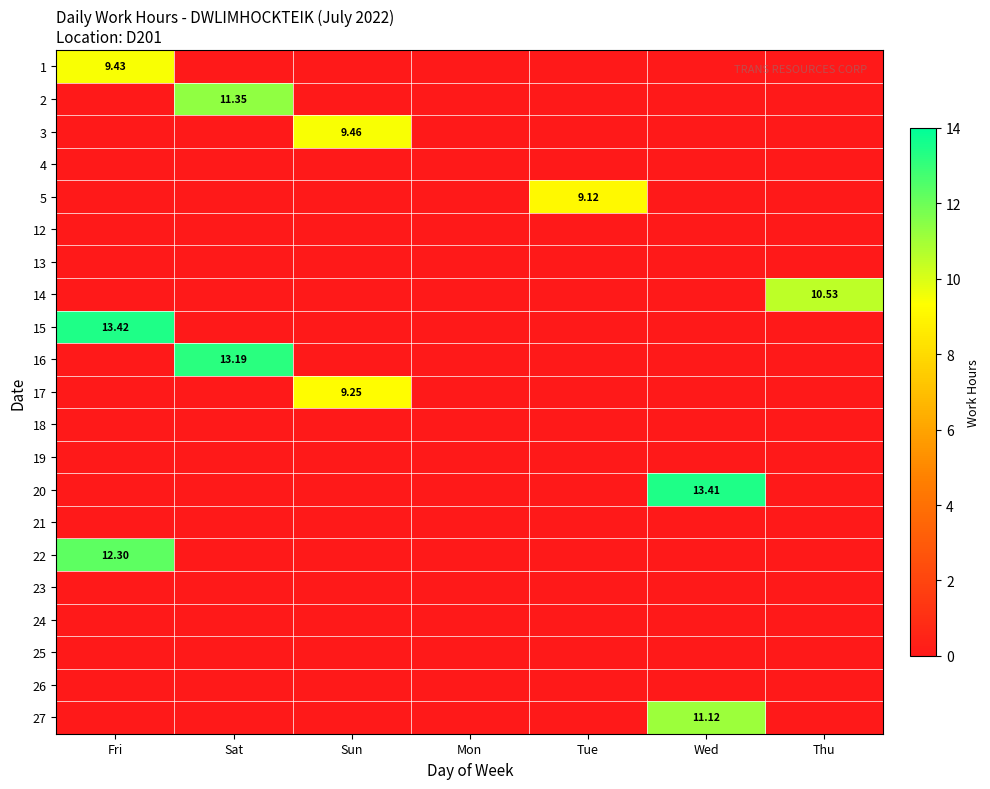

Rank the series by their maximum value, from lowest to highest.

4, 12, 13, 18, 19, 21, 23, 24, 25, 26, 5, 17, 1, 3, 14, 27, 2, 22, 16, 20, 15